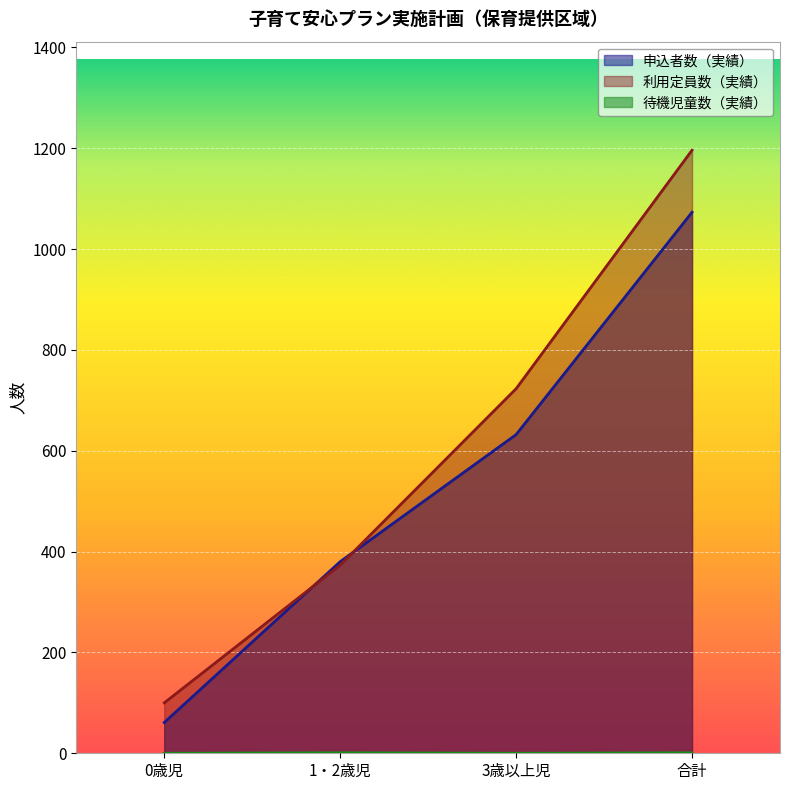

Which series has the widest spread of values?

利用定員数（実績）